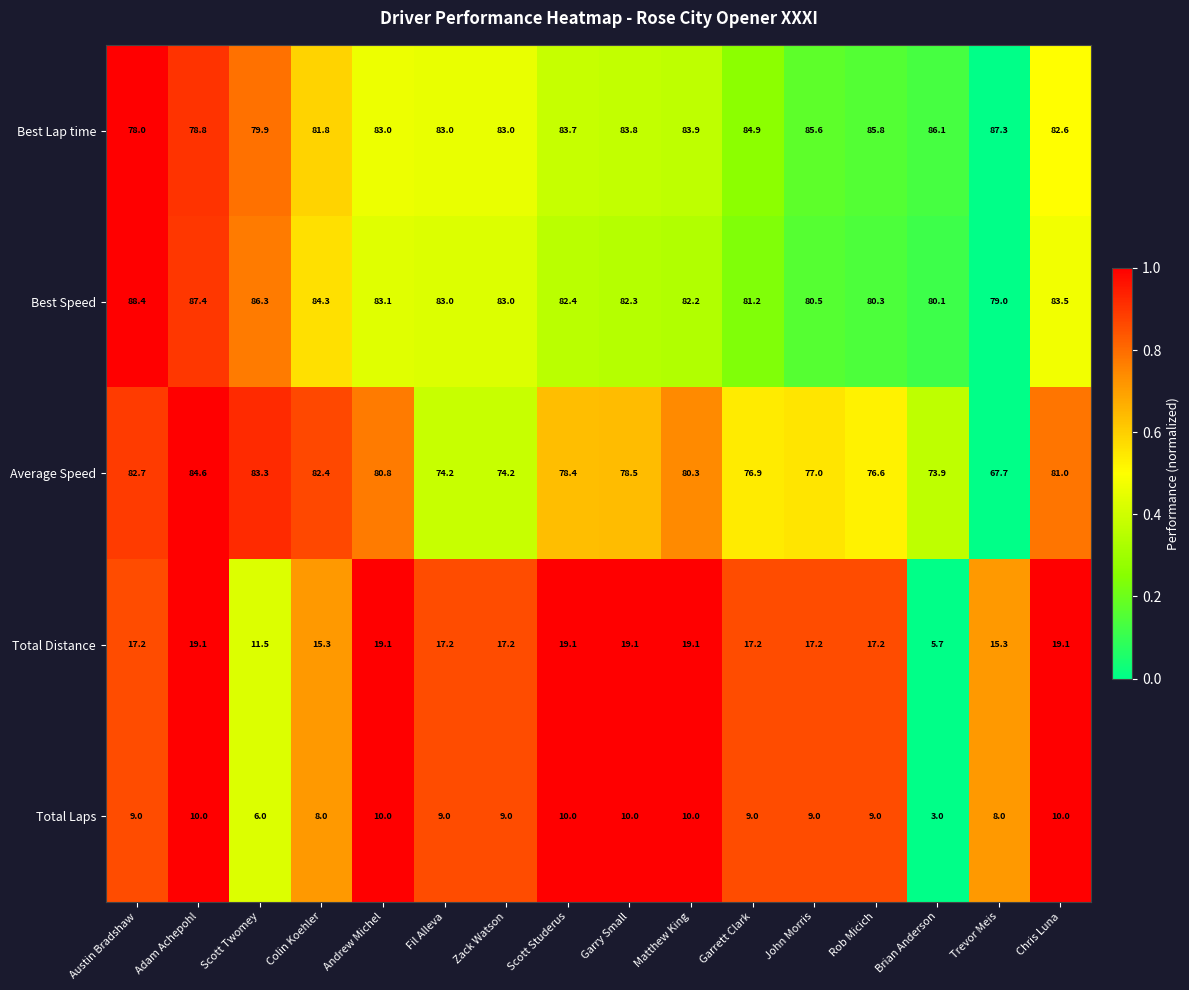

What is the maximum value shown in the chart?

88.4